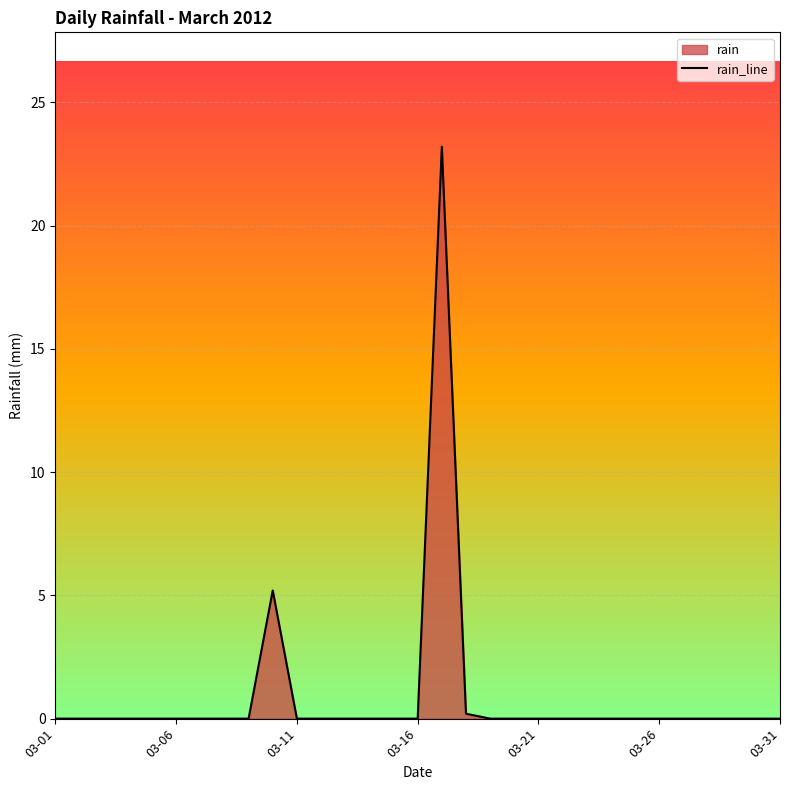

What is the average value?

0.9